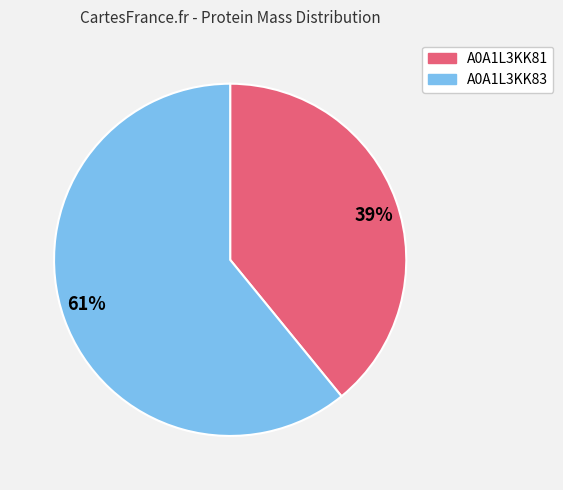

Between A0A1L3KK81 and A0A1L3KK83, which is larger?

A0A1L3KK83